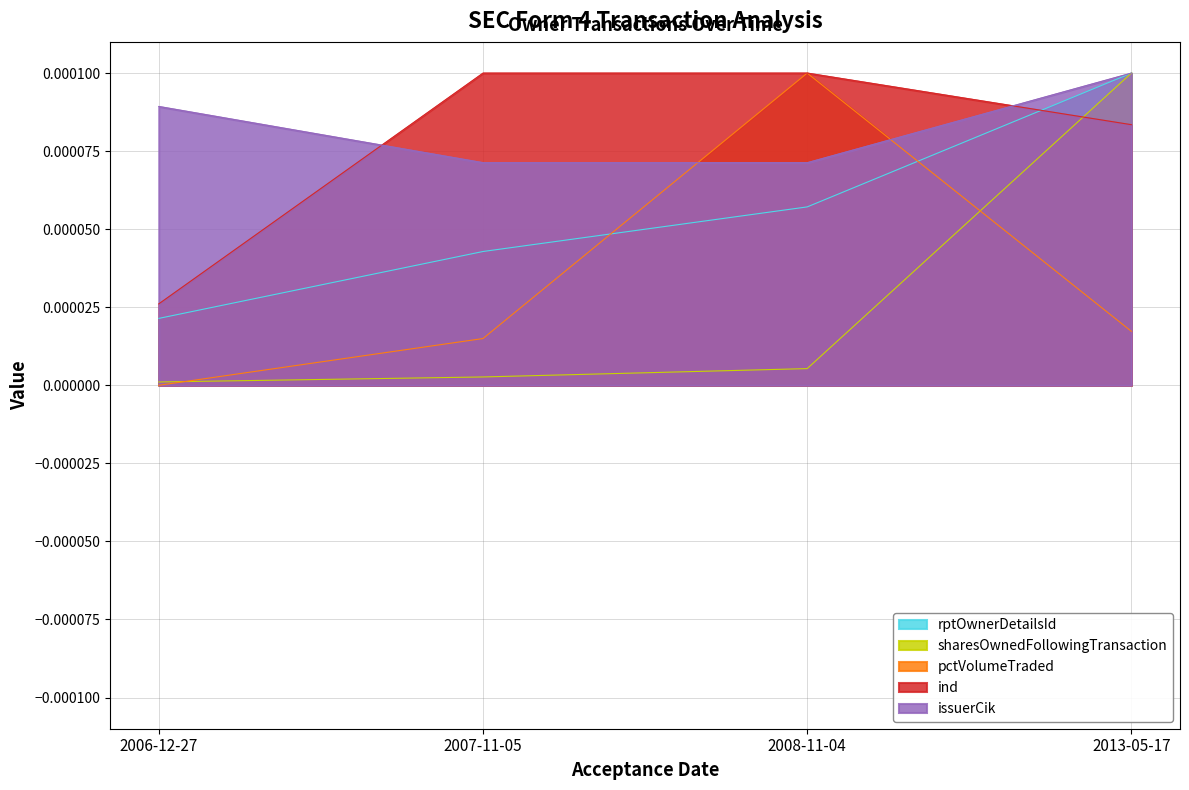

Which category has the highest value in the ind series?

2007-11-05